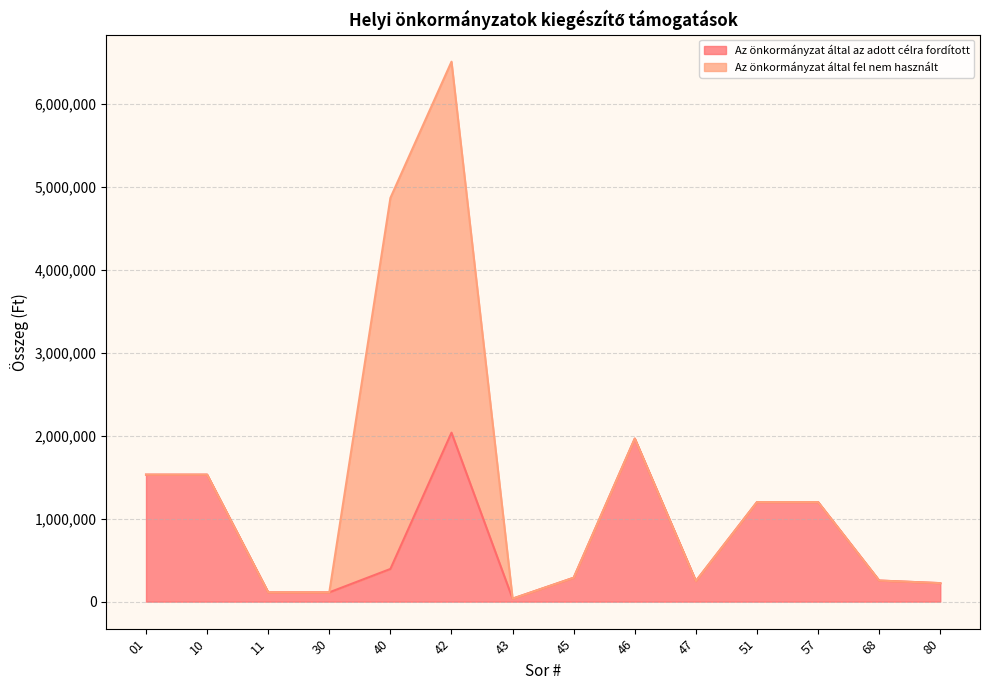

Is it true that the value at 51 is 2054255?

False